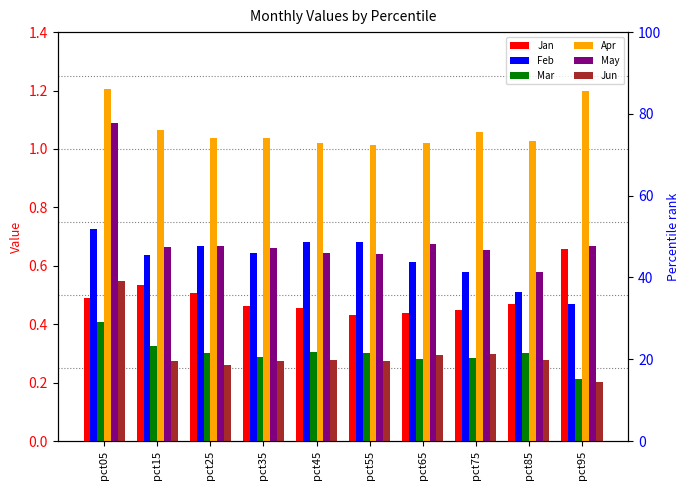

Between pct25 and pct55, which series saw the biggest shift?

Jan